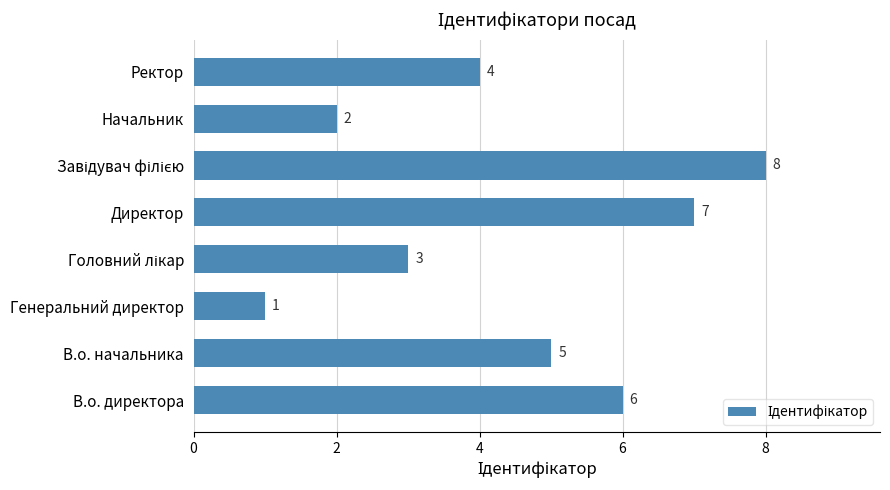

What is the ratio of the value at В.о. директора to the value at Начальник?

3.0